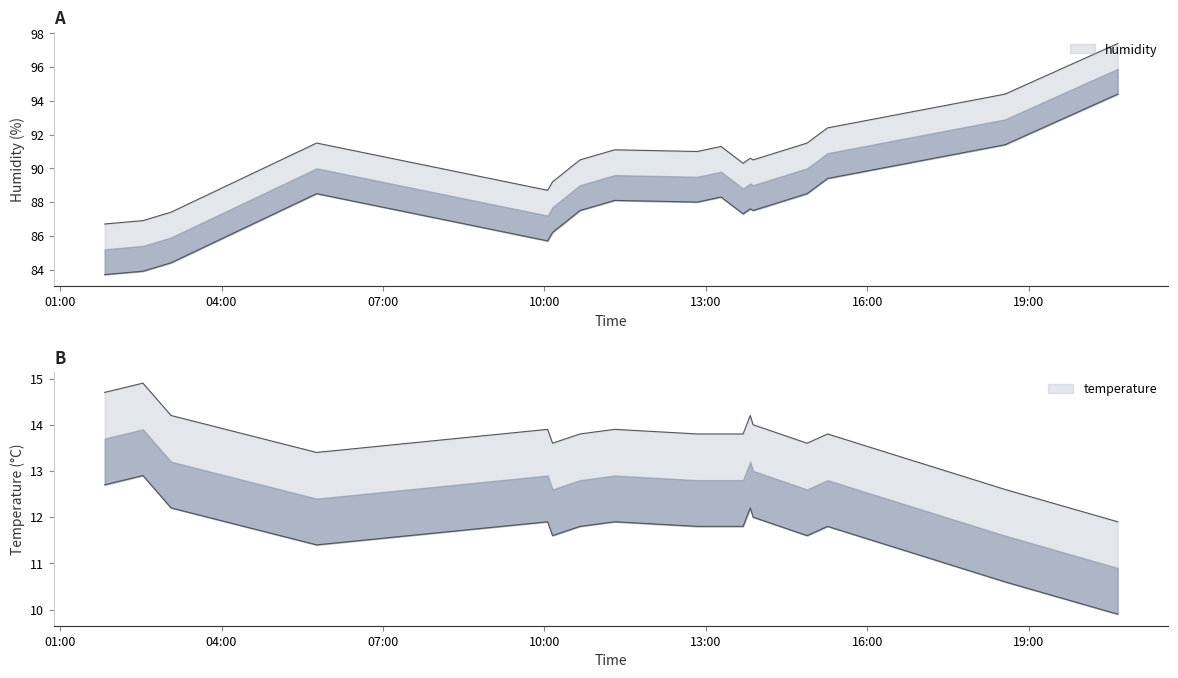

What is the maximum value for humidity?

97.4